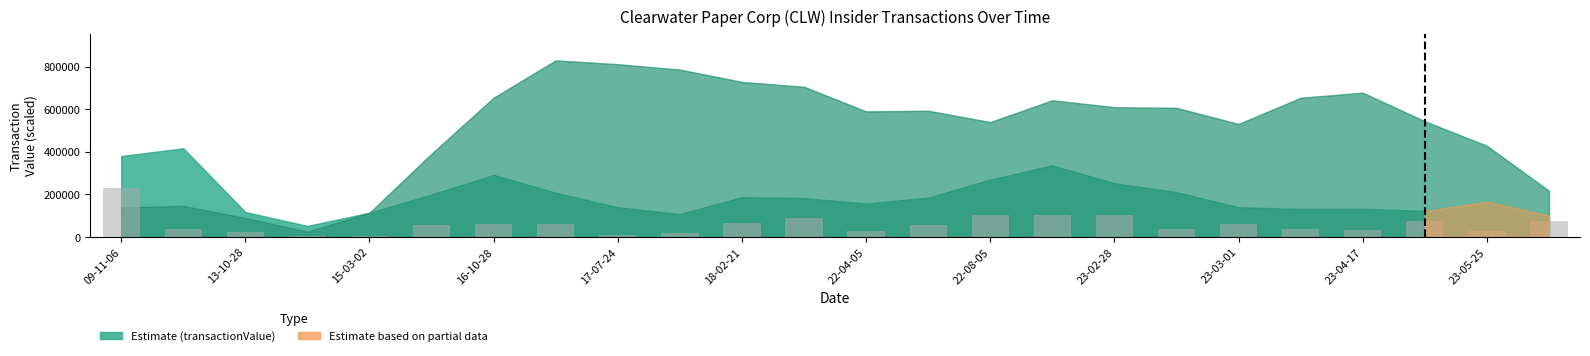

What is the maximum value shown in the chart?

230142.8